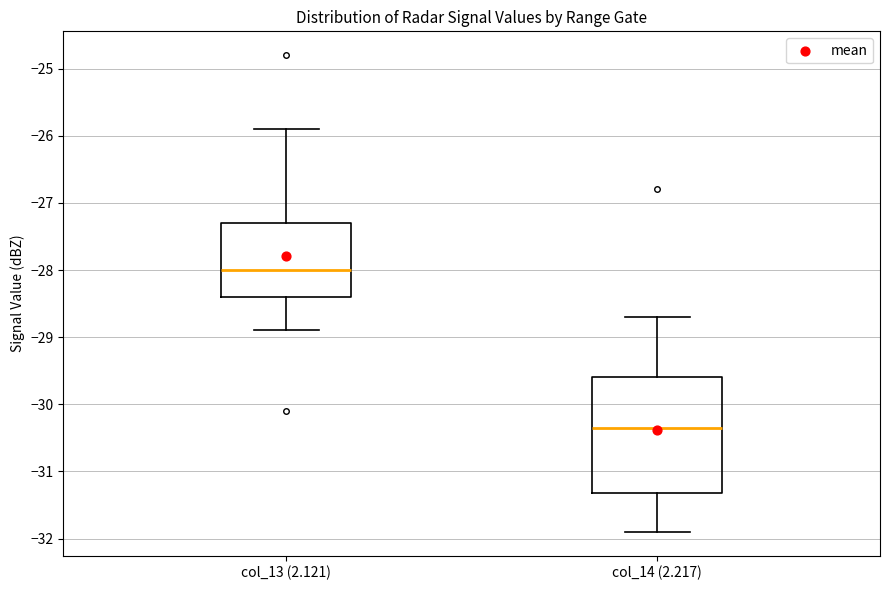

Reading left to right, read every box against the y-axis: the position of its median line, the range the box covers, and the ends of its whiskers. The values are not printed on the chart, so give them approximately, as read against the axis.

col_13 (2.121): median -28.0, box -28.4 to -27.3, whiskers -28.9 to -25.9
col_14 (2.217): median -30.3, box -31.3 to -29.6, whiskers -31.9 to -28.7